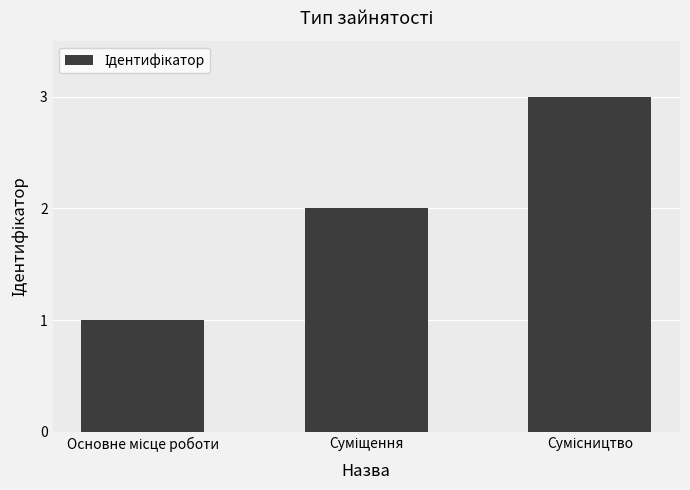

Count the values in the range 1 to 3.

3